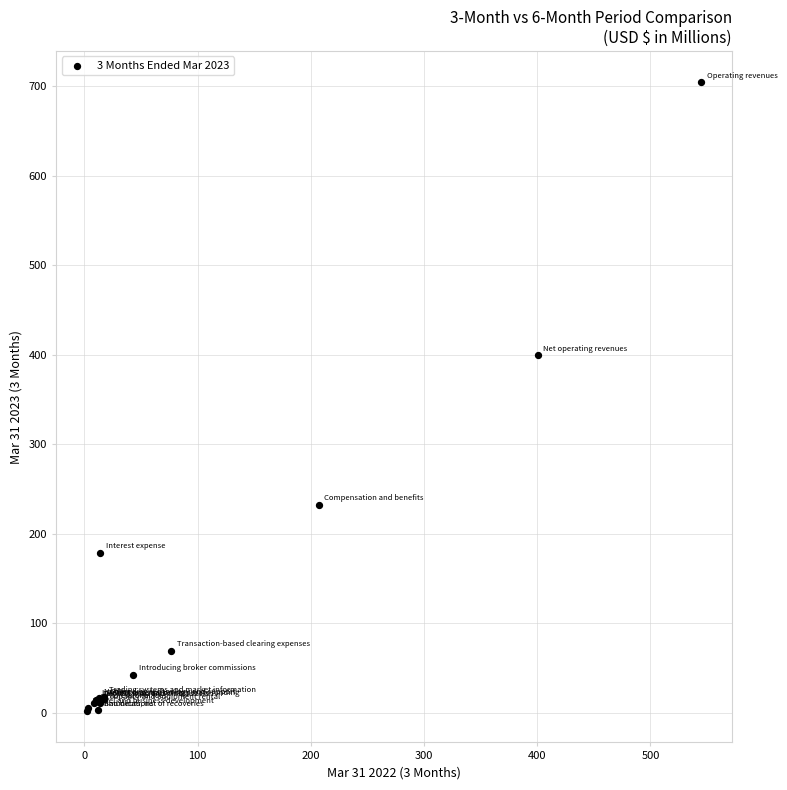

What Y value in the scatter plot is closest to 353?

399.4